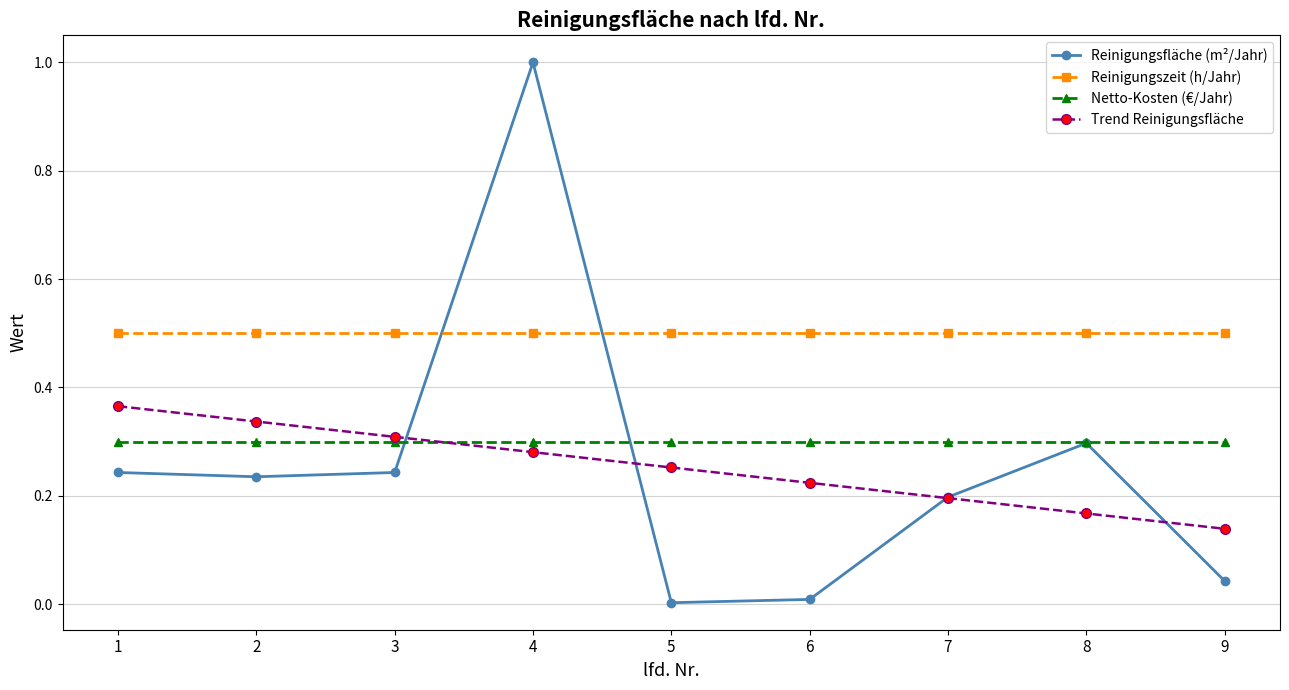

What are all the series names shown in the legend?

Reinigungsfläche (m²/Jahr), Reinigungszeit (h/Jahr), Netto-Kosten (€/Jahr), Trend Reinigungsfläche